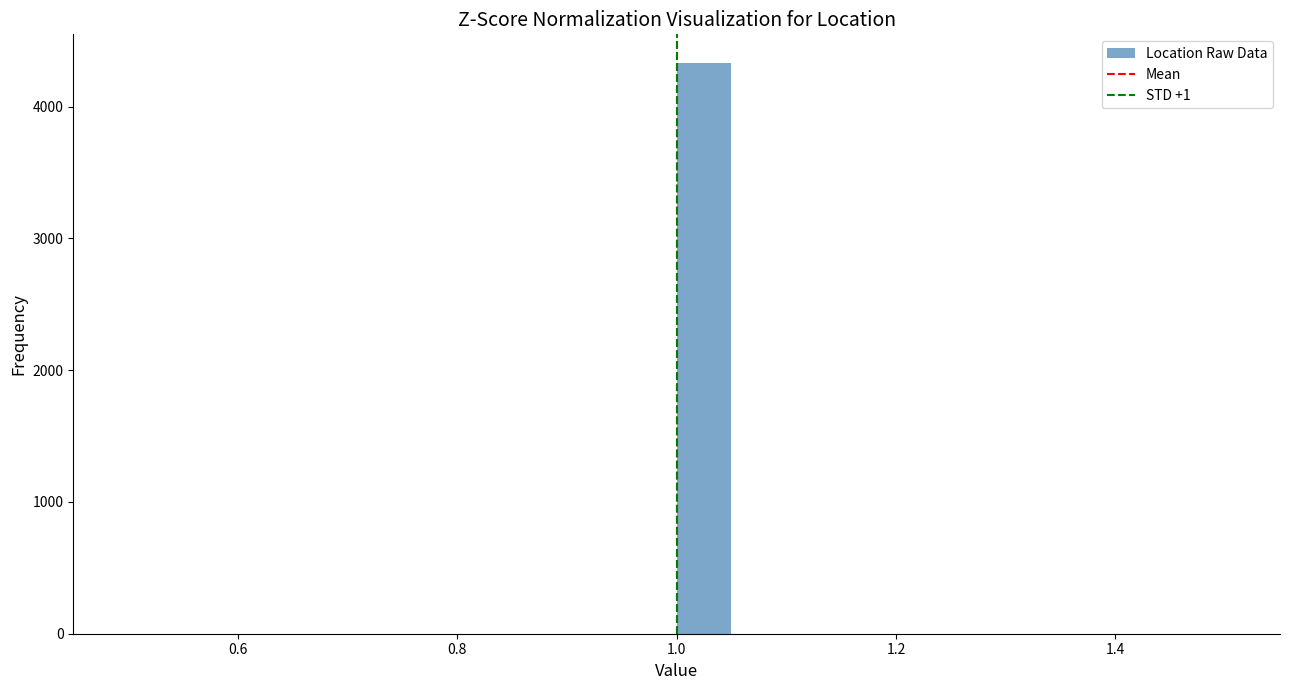

Around what value on the x-axis is the tallest bar? Give the approximate position of its centre, as read against the axis.

1.02